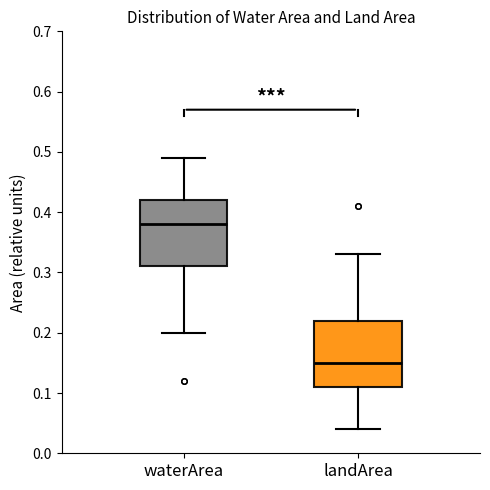

Which box's median line is the lowest?

landArea